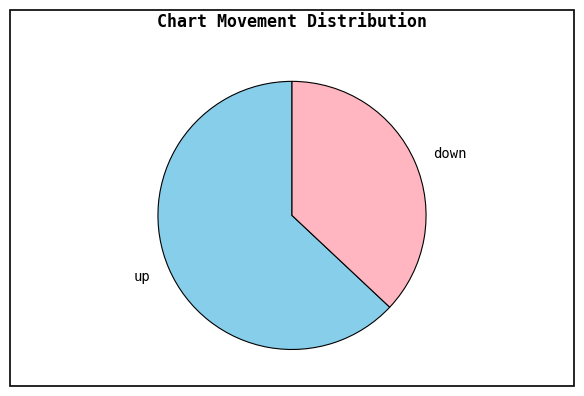

The up slice represents 68% of the pie. True or false?

False